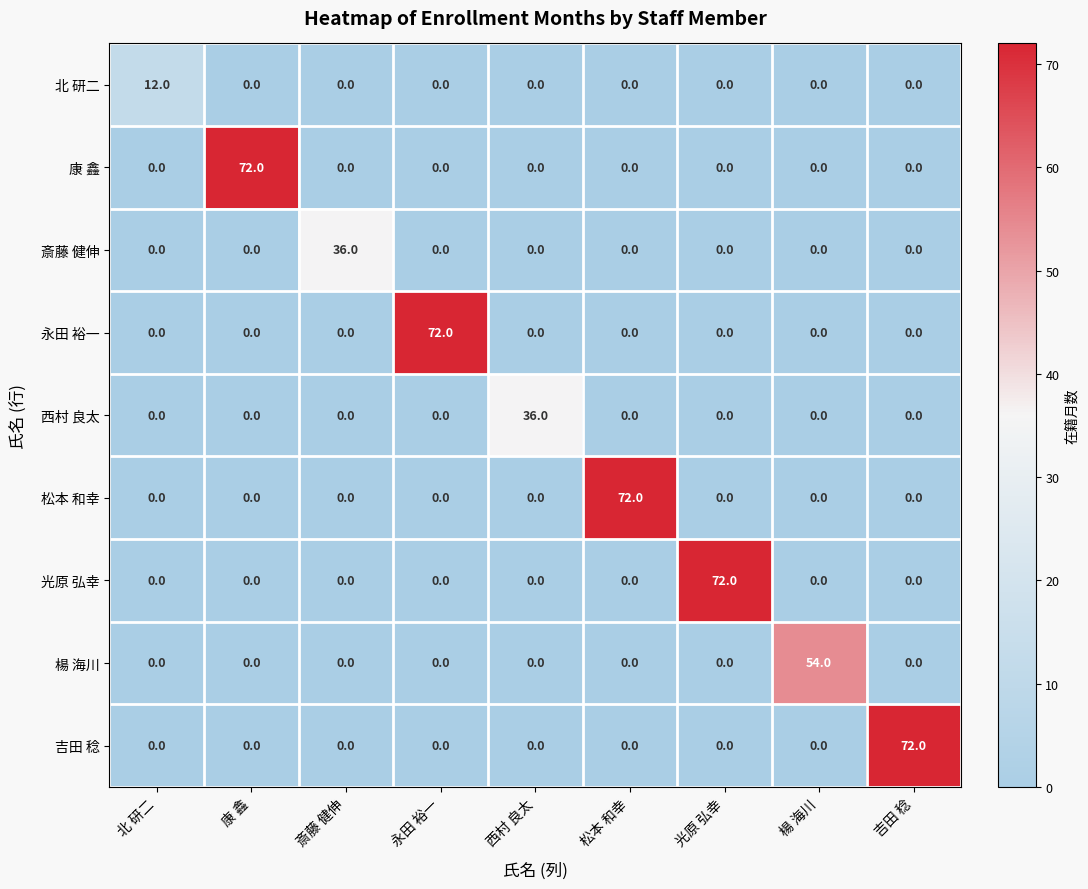

At how many categories does at least one series exceed 23?

8